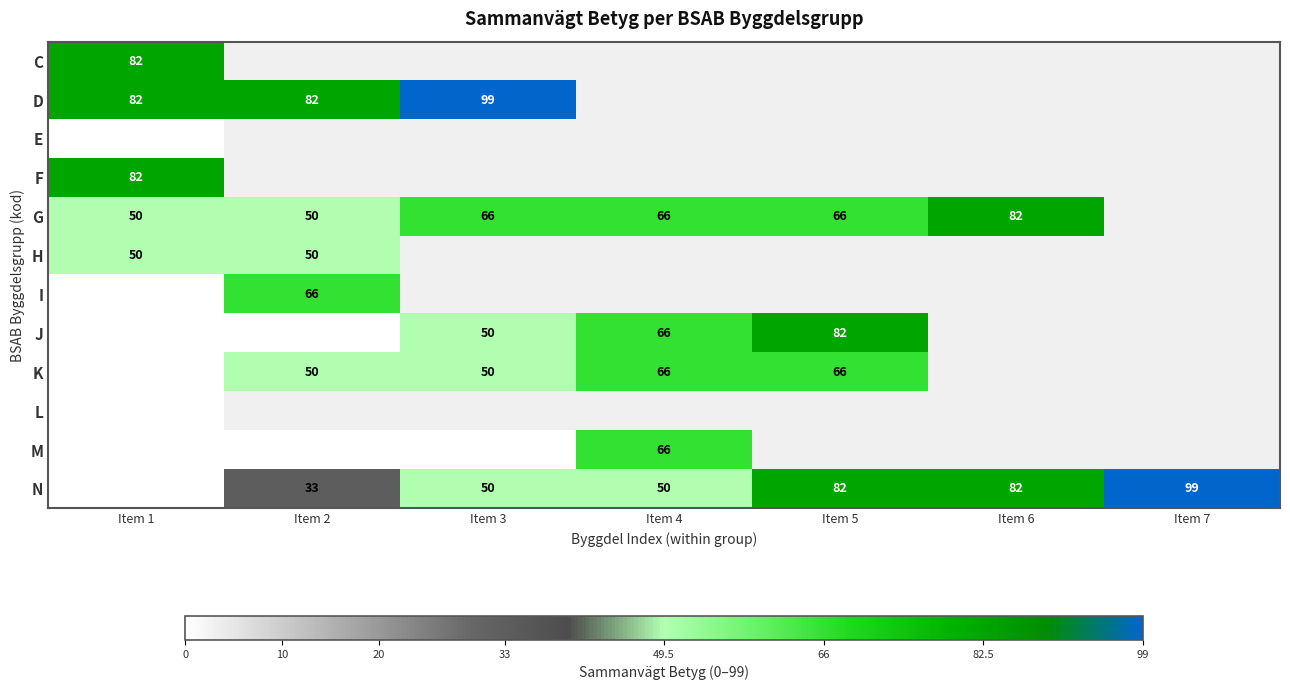

What is the maximum value for N?

99.0